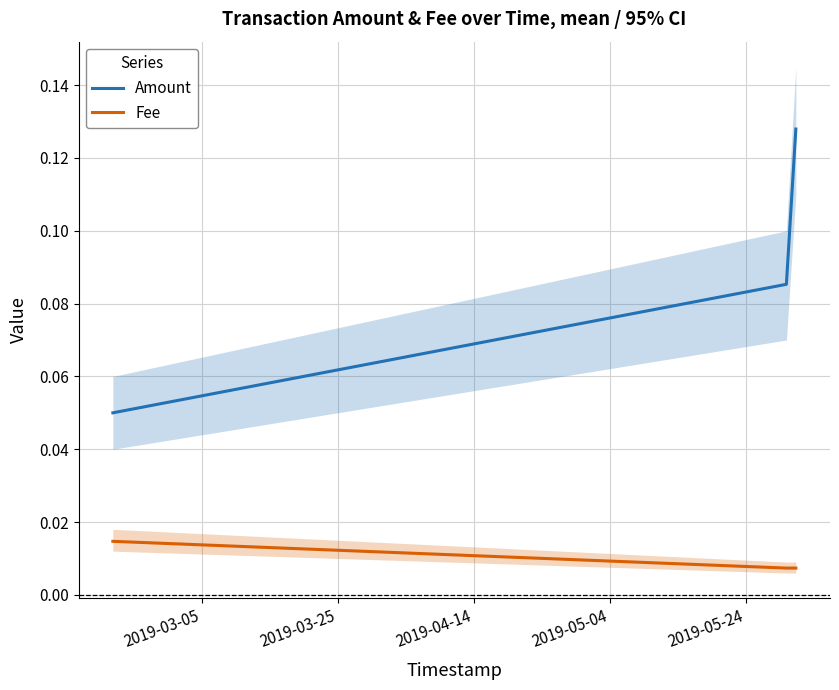

Does the chart display data point markers on the line(s)?

No